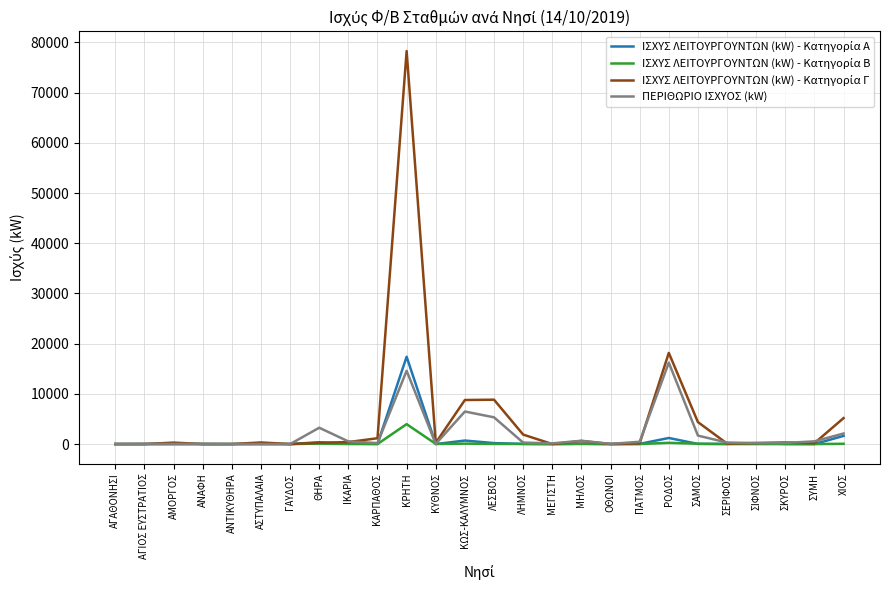

What is the maximum value shown in the chart?

78293.0